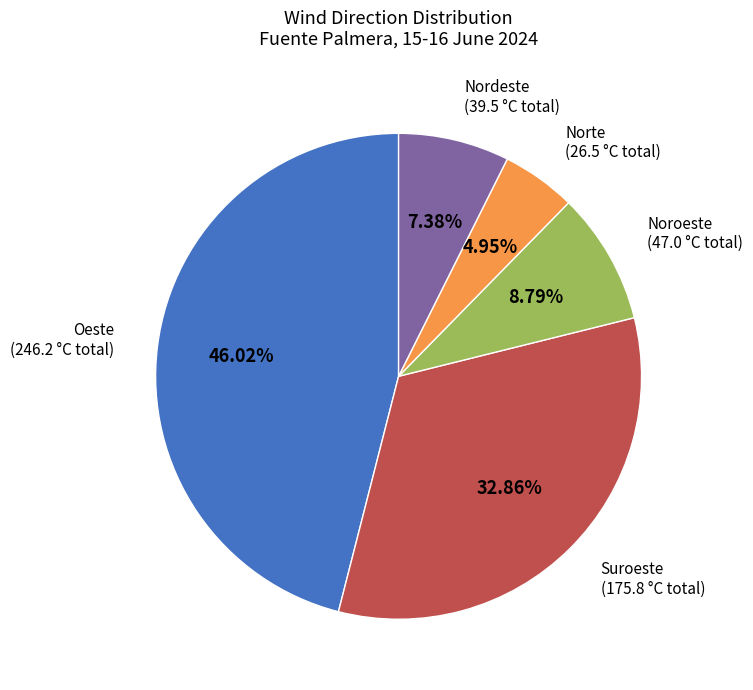

Rank the categories by value from highest to lowest.

Oeste, Suroeste, Noroeste, Nordeste, Norte